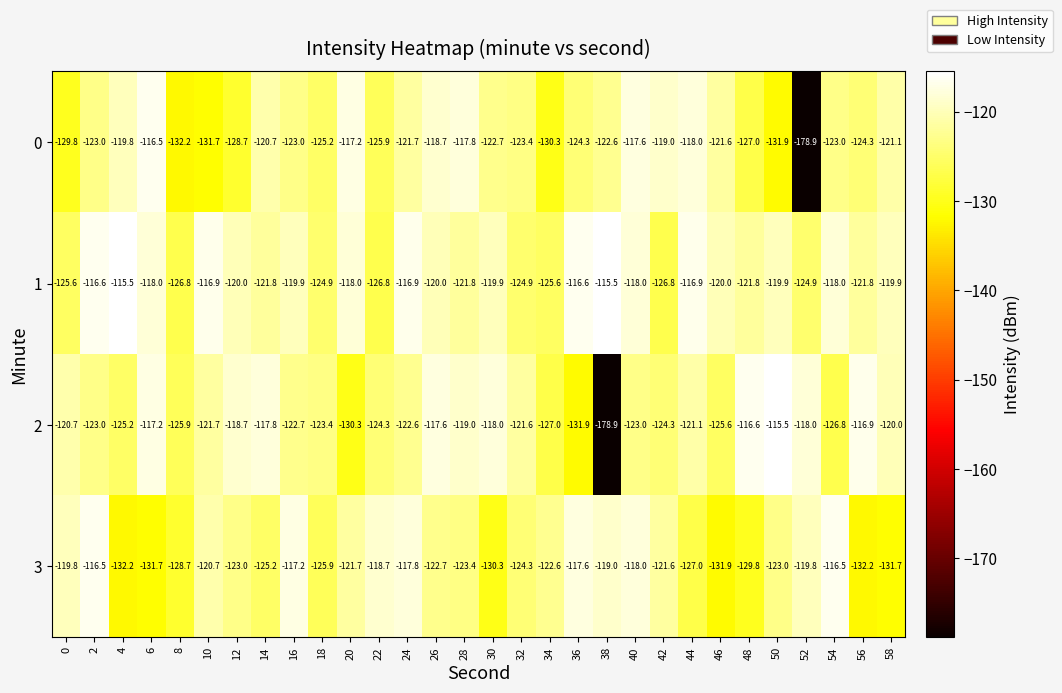

Which series has the largest total across all categories?

1